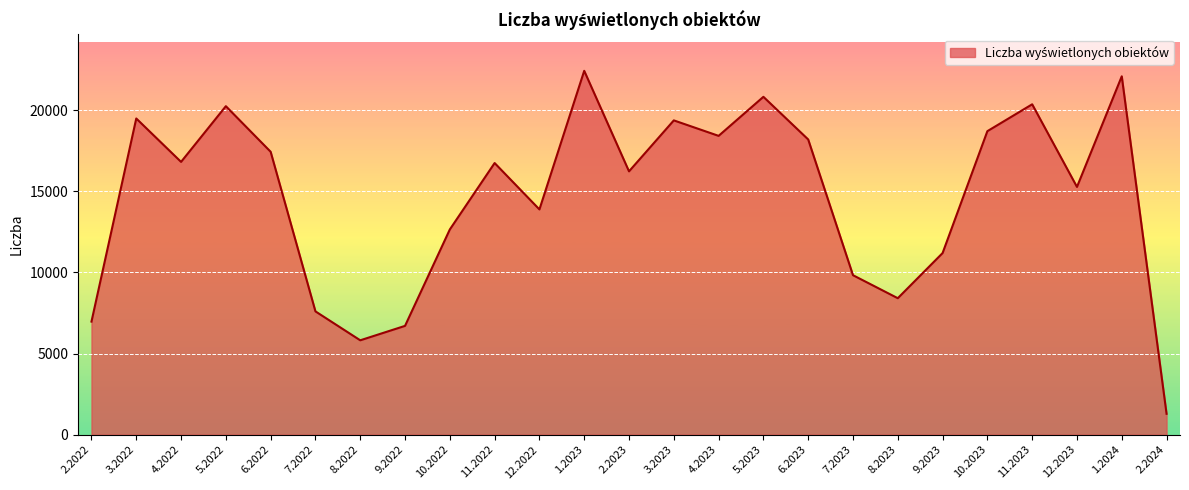

True or false: the data has more than 2 interior local peaks.

True